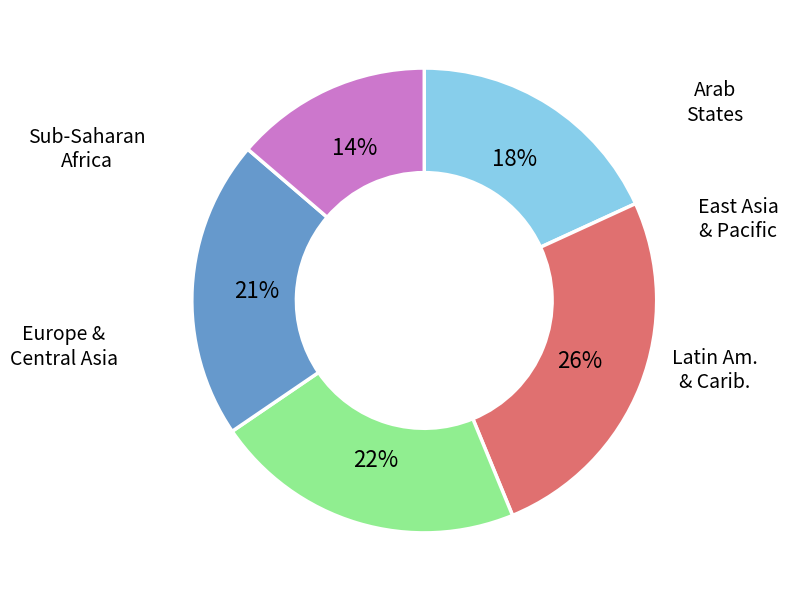

Does any single category account for the majority?

No